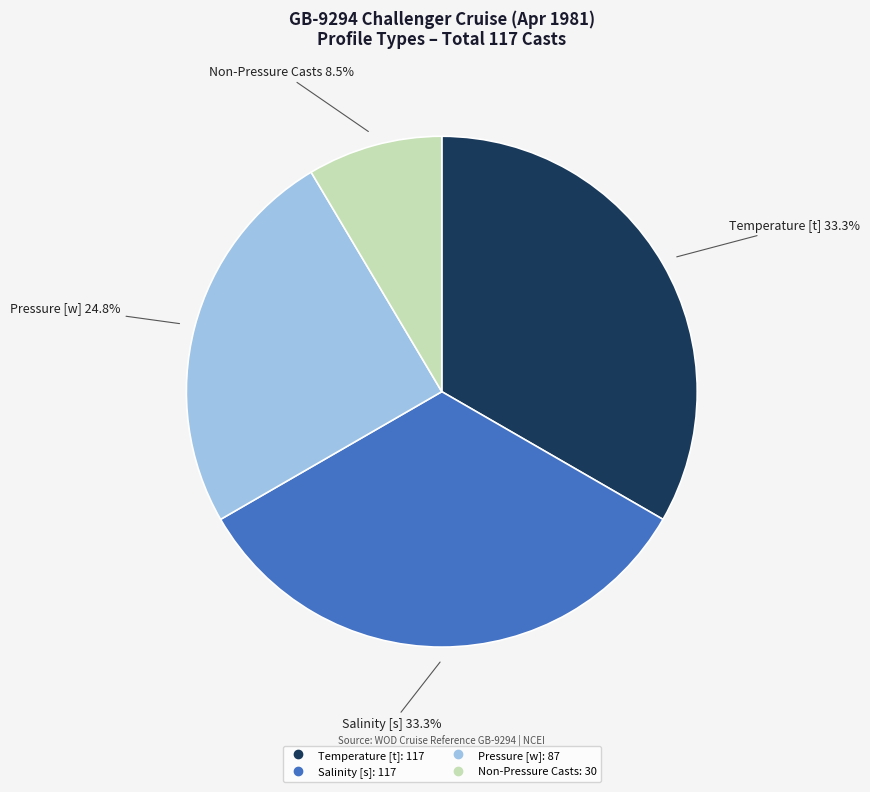

Is there a majority slice in this chart?

No